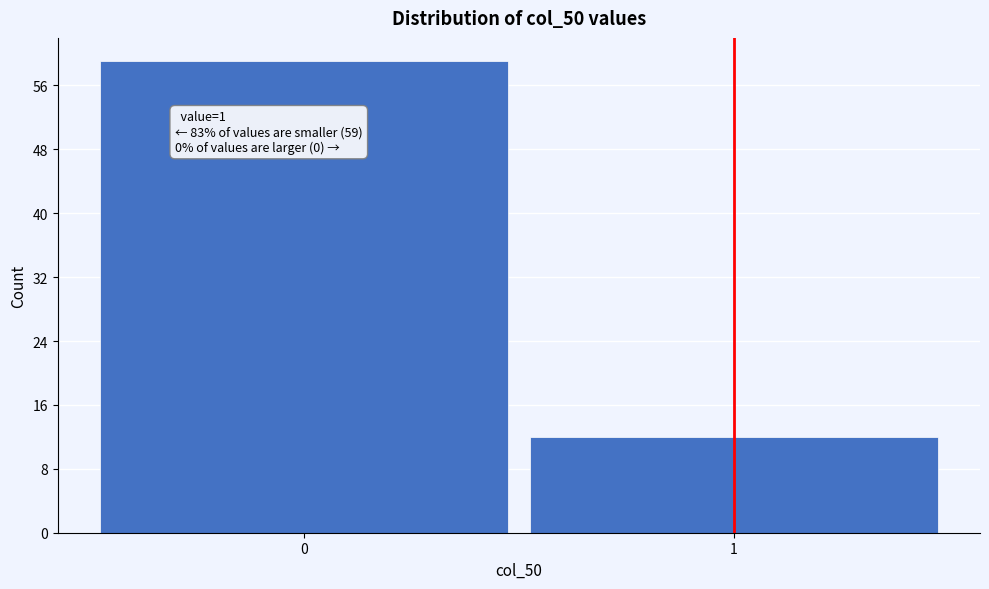

Reading right to left, extract all data points from this chart.

12	59